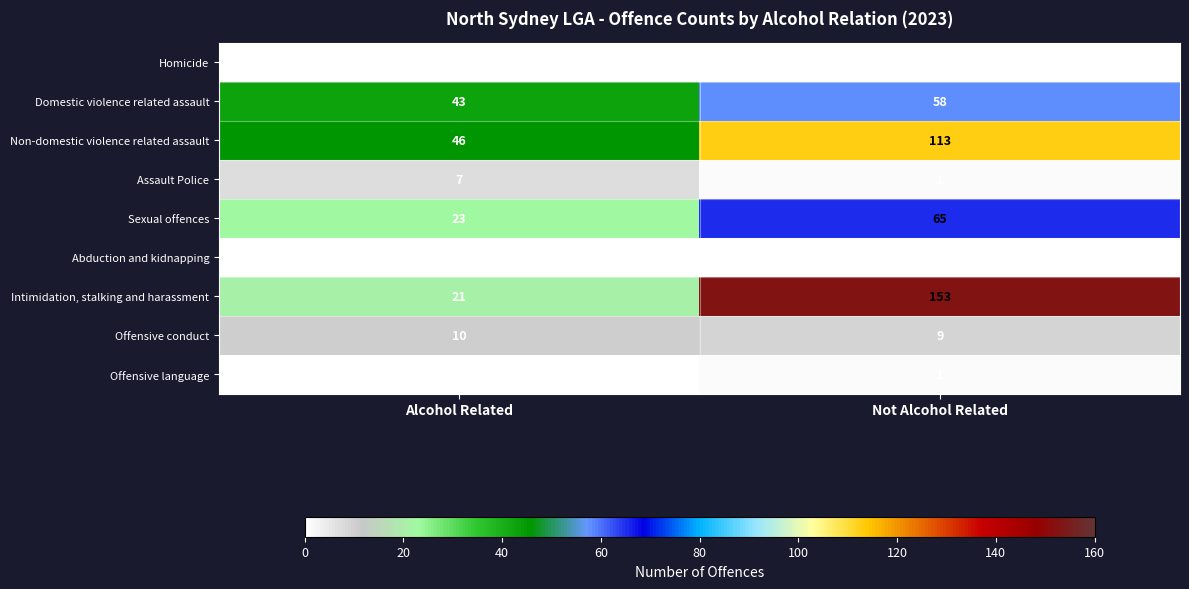

Between Alcohol Related and Not Alcohol Related, which series saw the biggest shift?

Intimidation, stalking and harassment